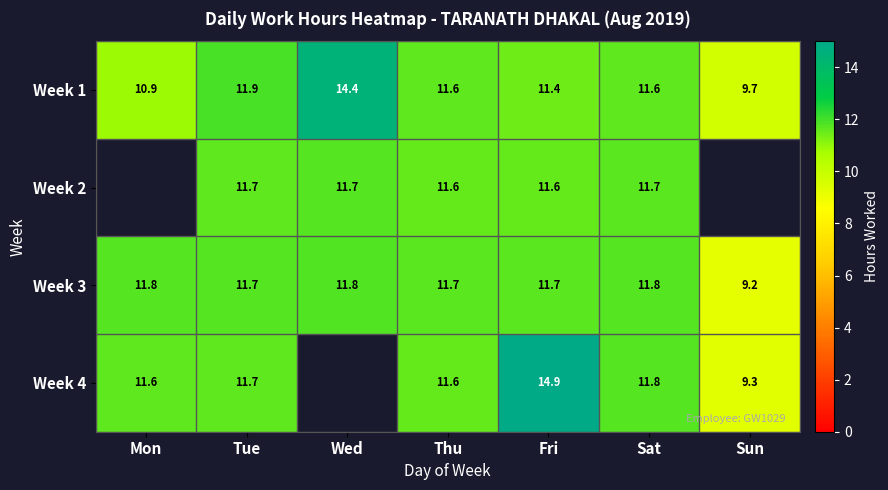

Is the value of Week 4 at Sun greater than the value of Week 3 at Sun?

Yes